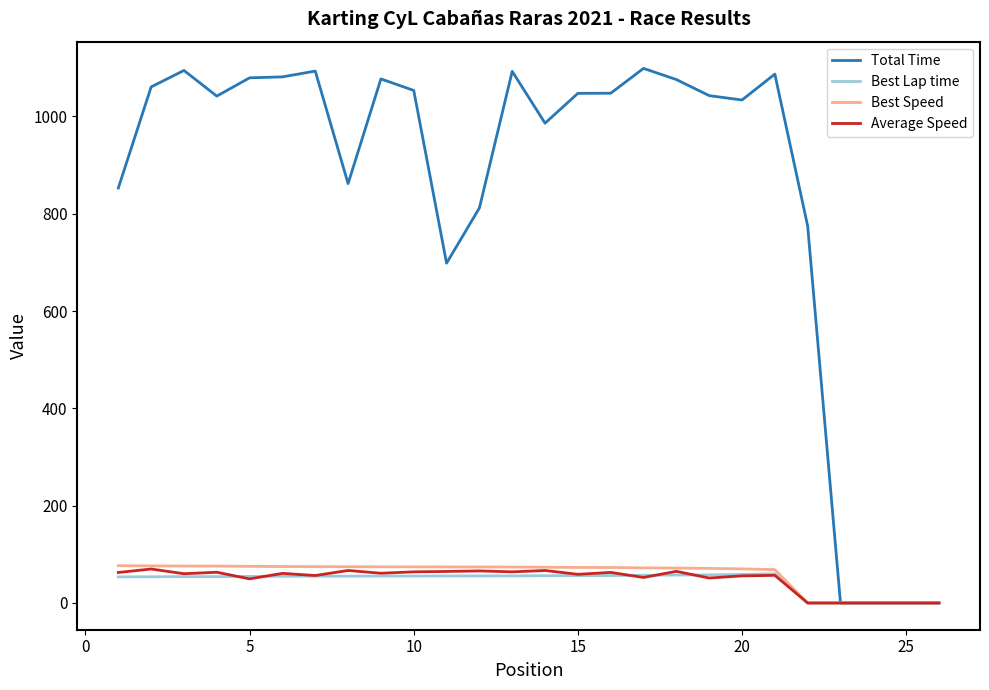

Which series has the widest spread of values?

Total Time